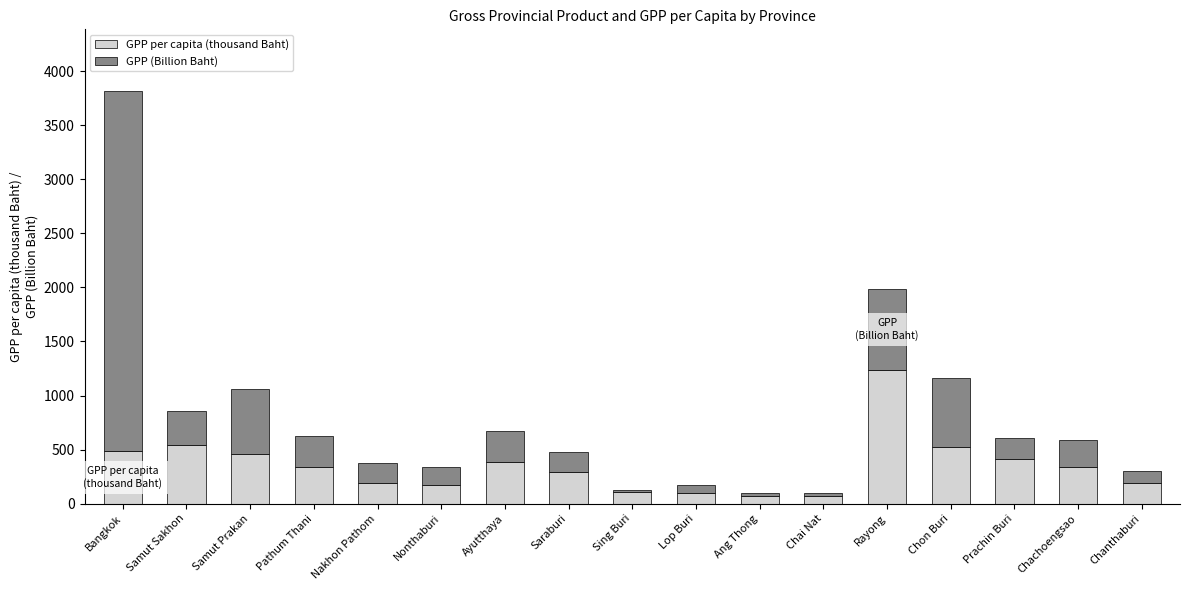

At which label does GPP per capita (thousand Baht) reach its peak?

Rayong